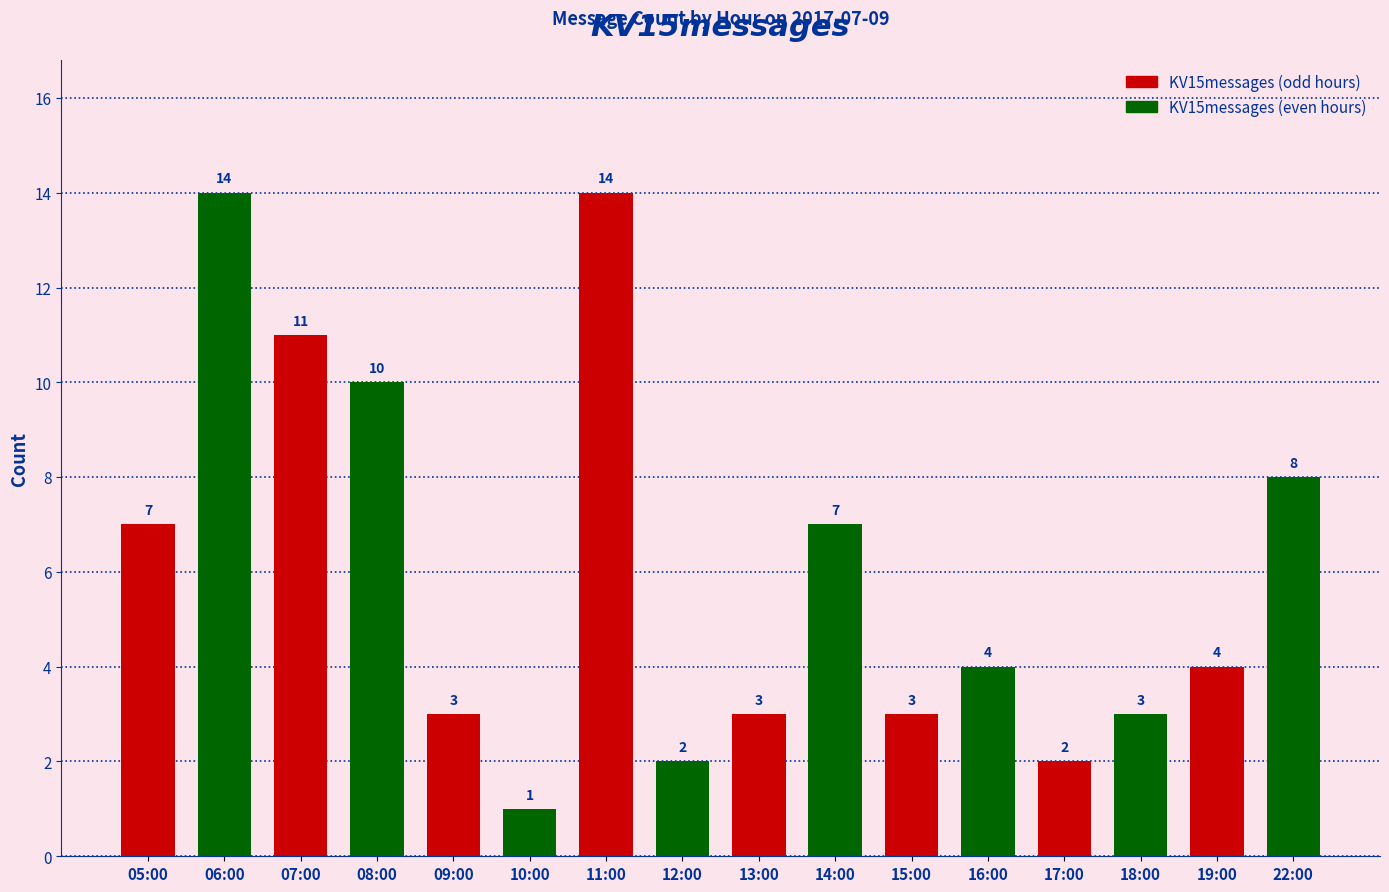

What position from the right is 16:00?

5